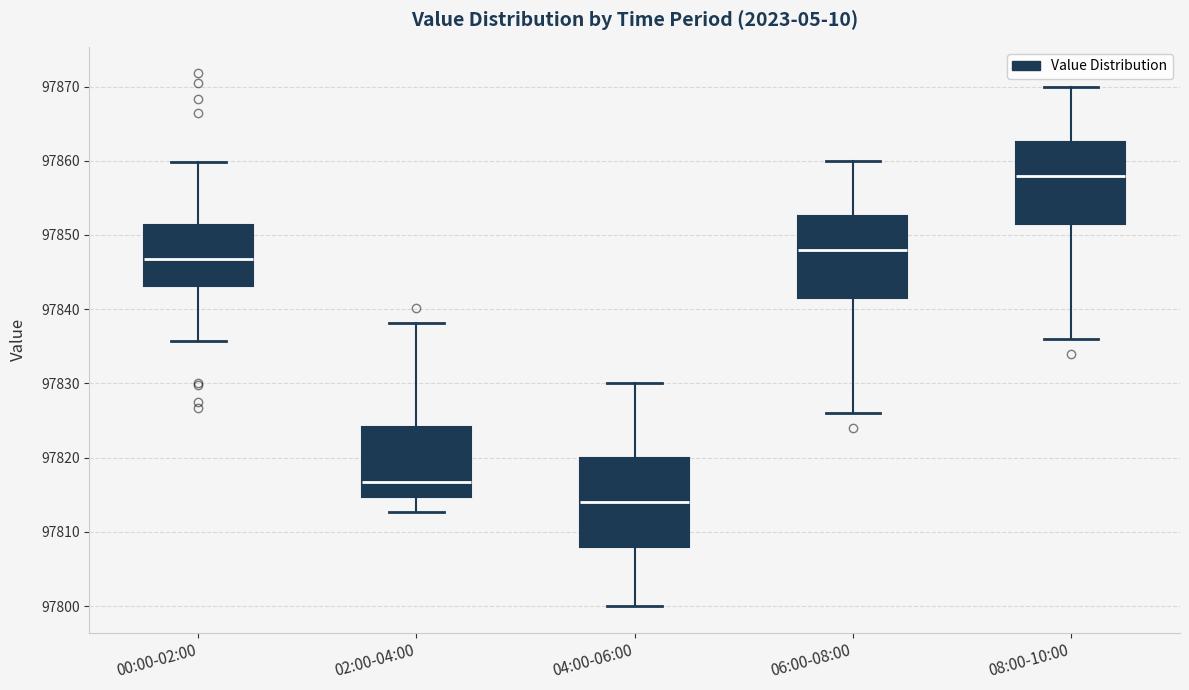

Reading left to right, transcribe this box plot: for each box, give where its median line is, the range the box spans, and where its two whiskers end, as read against the y-axis. The values are not printed on the chart, so give them approximately, as read against the axis.

00:00-02:00: median 97847, box 97843 to 97851, whiskers 97836 to 97860
02:00-04:00: median 97817, box 97815 to 97824, whiskers 97813 to 97838
04:00-06:00: median 97814, box 97808 to 97820, whiskers 97800 to 97830
06:00-08:00: median 97848, box 97842 to 97853, whiskers 97826 to 97860
08:00-10:00: median 97858, box 97852 to 97863, whiskers 97836 to 97870